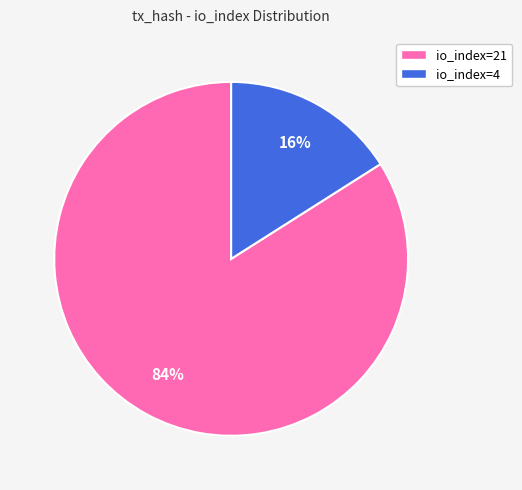

To the nearest percent, what is the combined percentage of io_index=21 and io_index=4?

100%